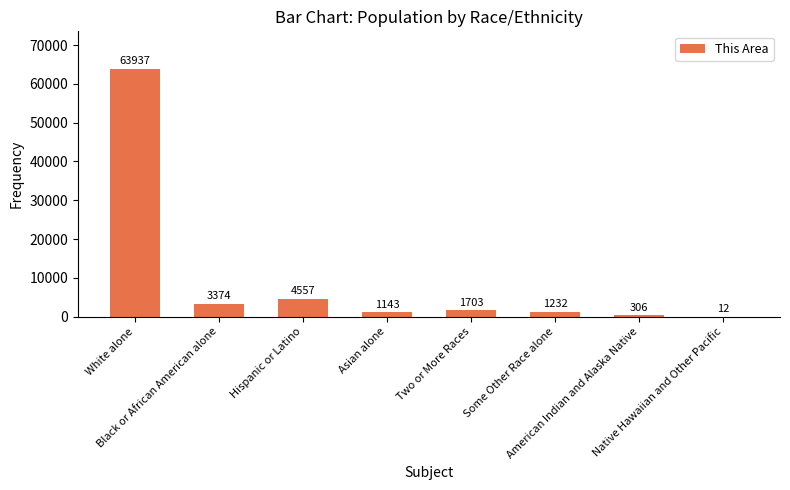

Which has a higher value, American Indian and Alaska Native or Two or More Races?

Two or More Races